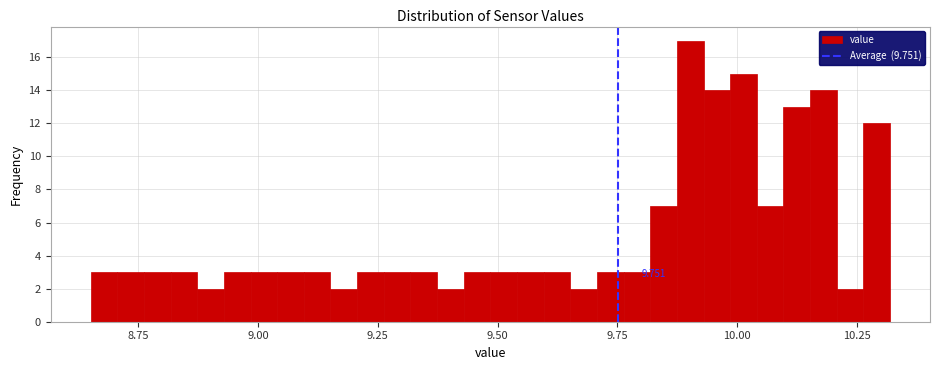

Read against the x-axis, roughly where is the centre of the tallest bar?

9.90